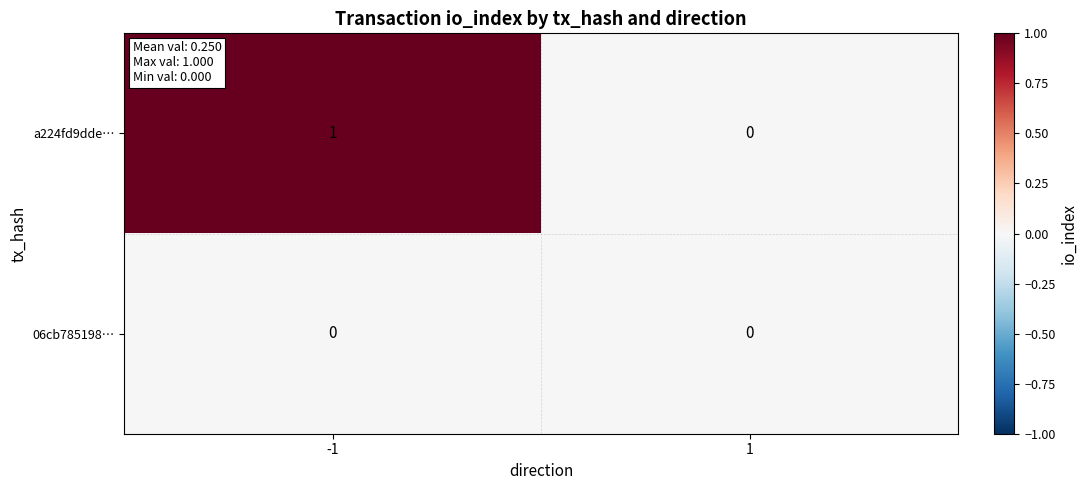

Which series has the widest spread of values?

a224fd9dde…